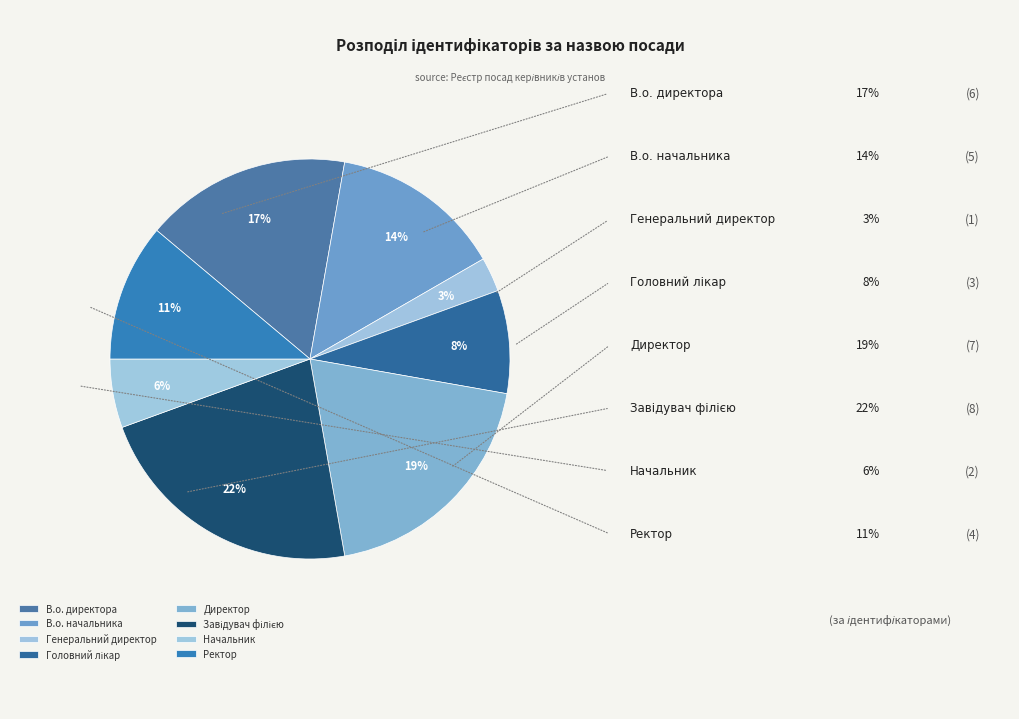

To the nearest percent, what is the difference between the Генеральний директор and Завідувач філією slice percentages?

19%